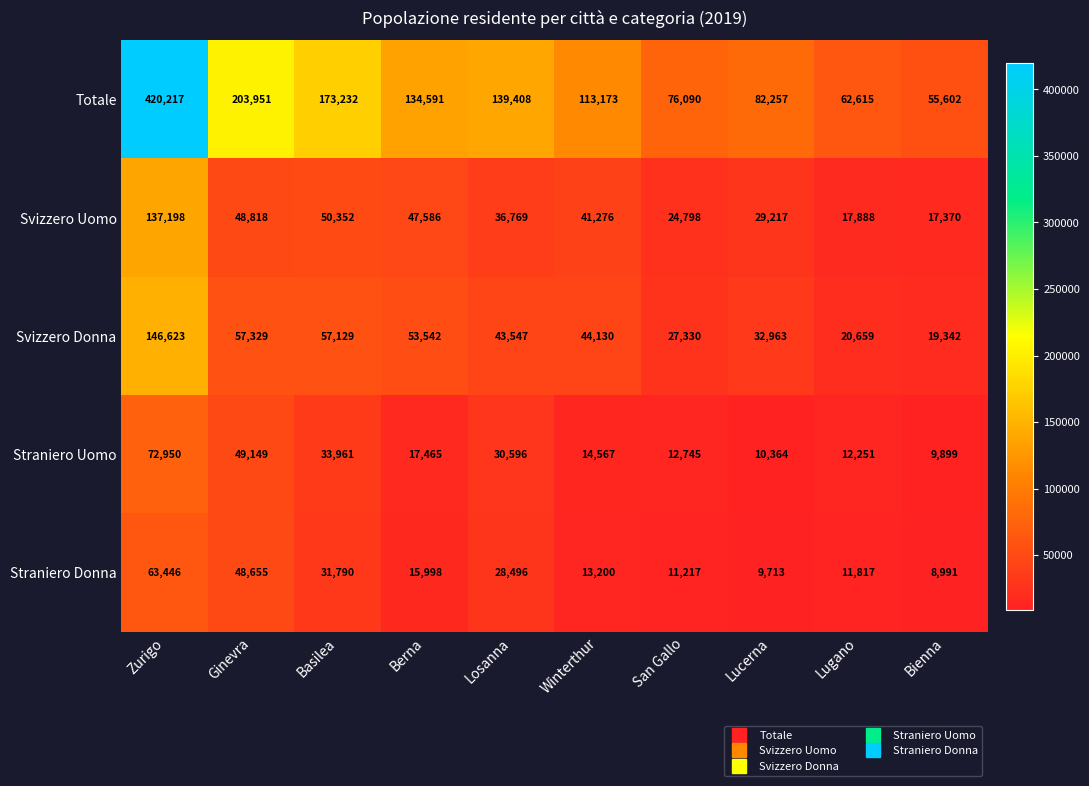

What is the average value of the Svizzero Uomo series?

45127